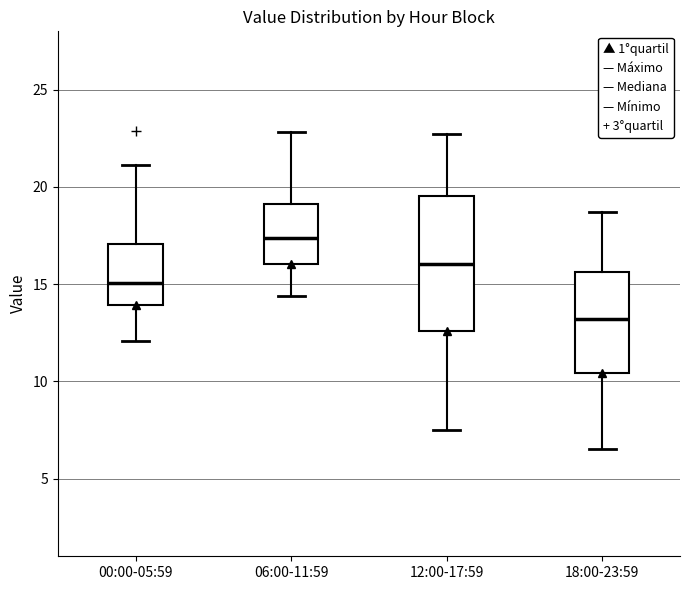

Reading left to right, transcribe this box plot: for each box, give where its median line is, the range the box spans, and where its two whiskers end, as read against the y-axis. The values are not printed on the chart, so give them approximately, as read against the axis.

00:00-05:59: median 15.0, box 14.0 to 17.0, whiskers 12.0 to 21.0
06:00-11:59: median 17.5, box 16.0 to 19.0, whiskers 14.5 to 23.0
12:00-17:59: median 16.0, box 12.5 to 19.5, whiskers 7.5 to 22.5
18:00-23:59: median 13.0, box 10.5 to 15.5, whiskers 6.5 to 18.5